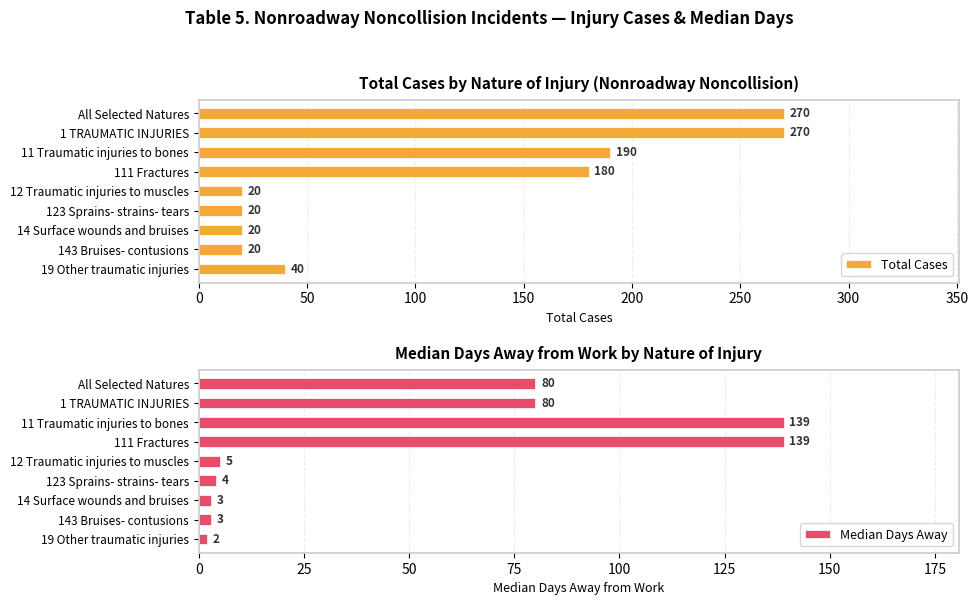

The Total Cases series shows 14 at 19 Other traumatic injuries. True or false?

False